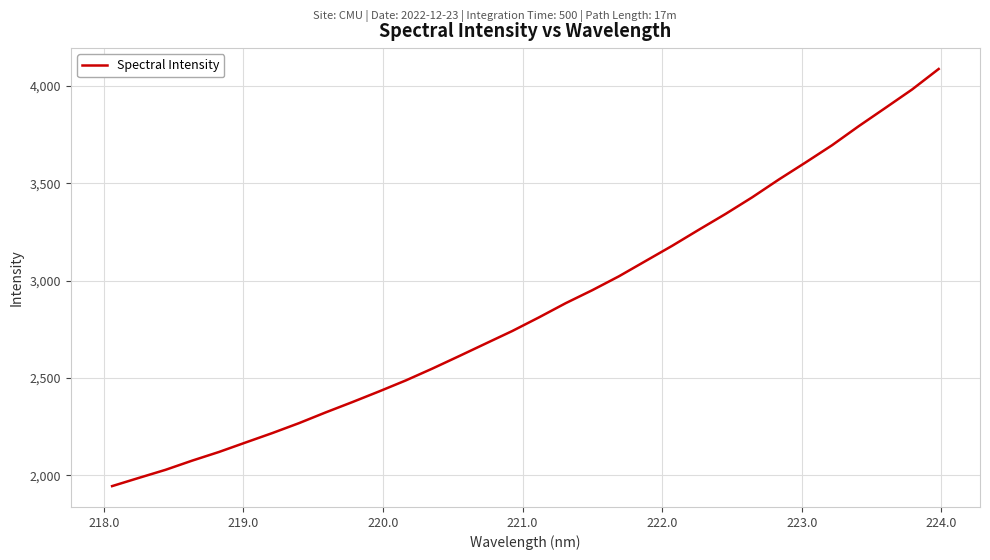

What is the difference between the maximum and minimum values?

2143.0